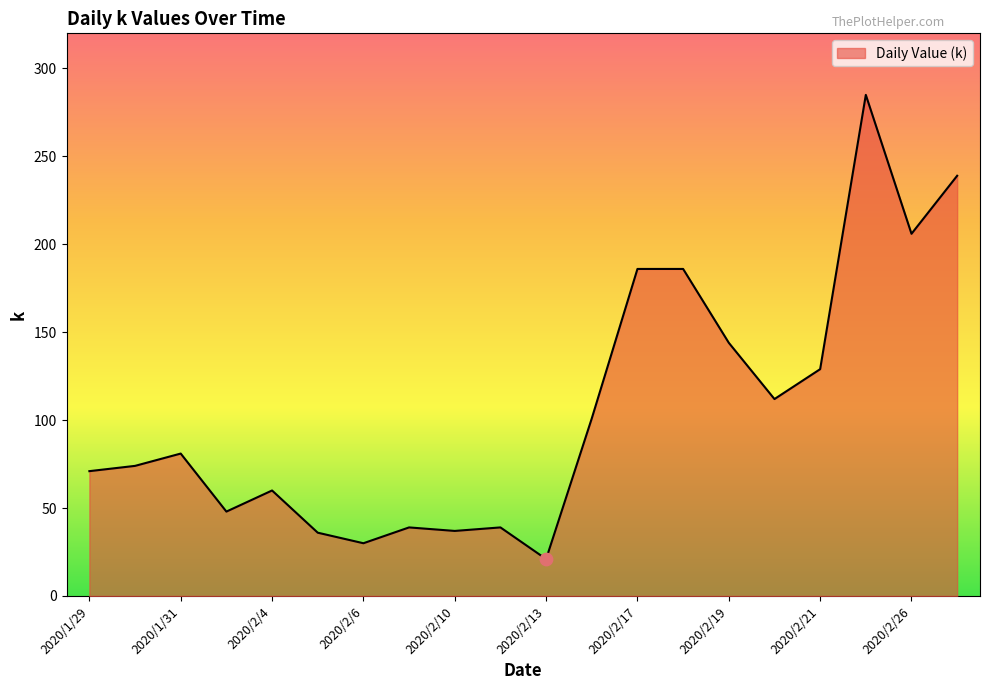

What is the smallest value displayed?

21